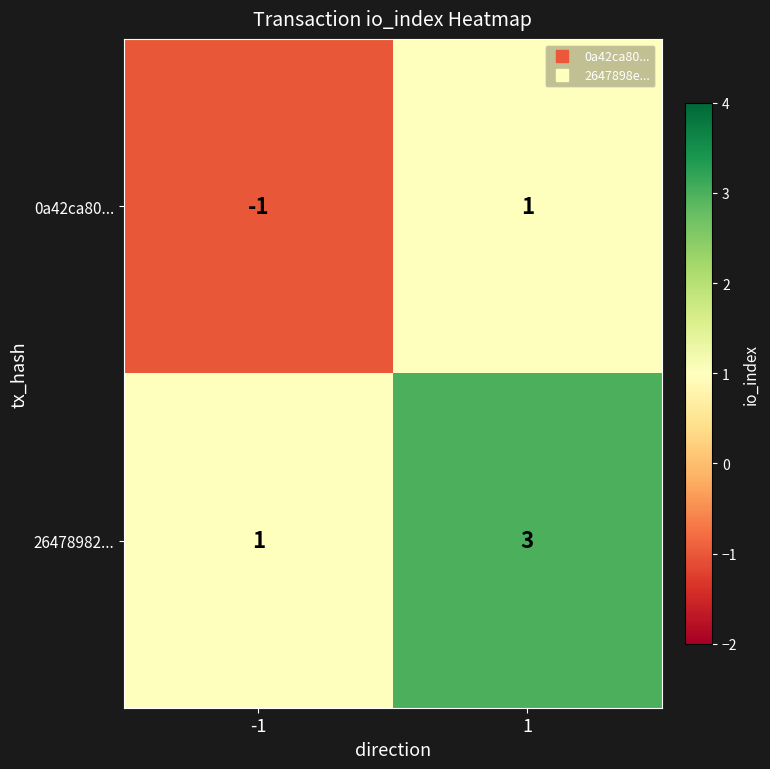

True or false: 0a42ca80... has a value of 1 at 1.

True